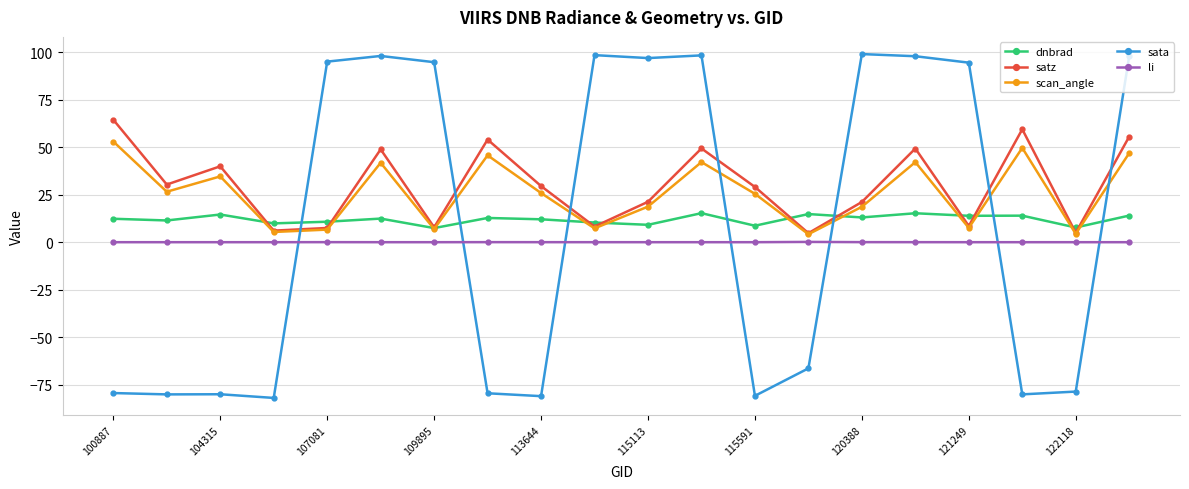

True or false: li has more than 0 interior local peaks.

True